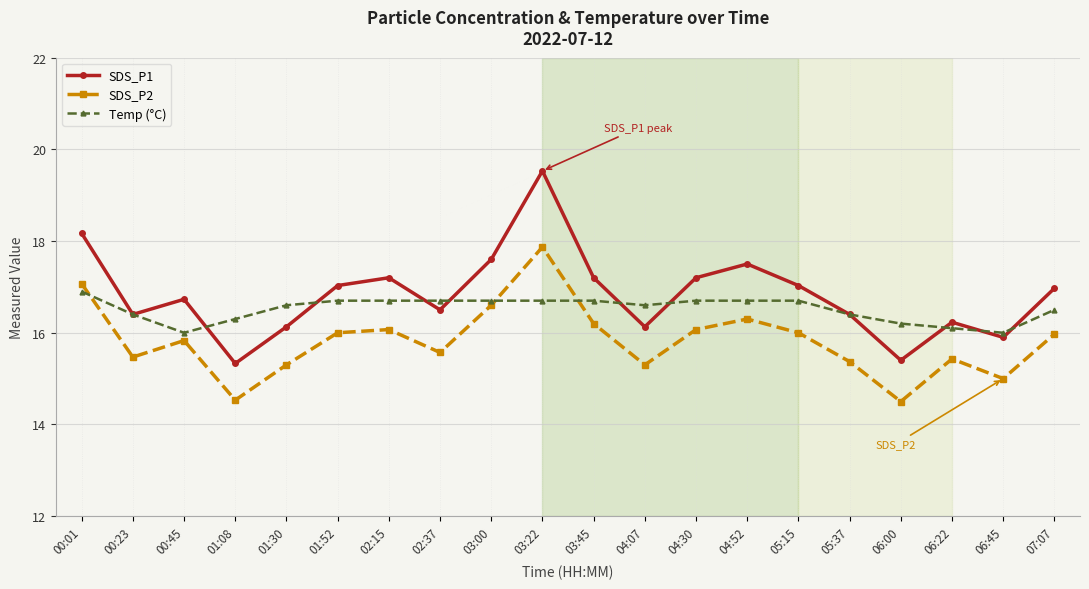

How many series are shown in this chart?

3